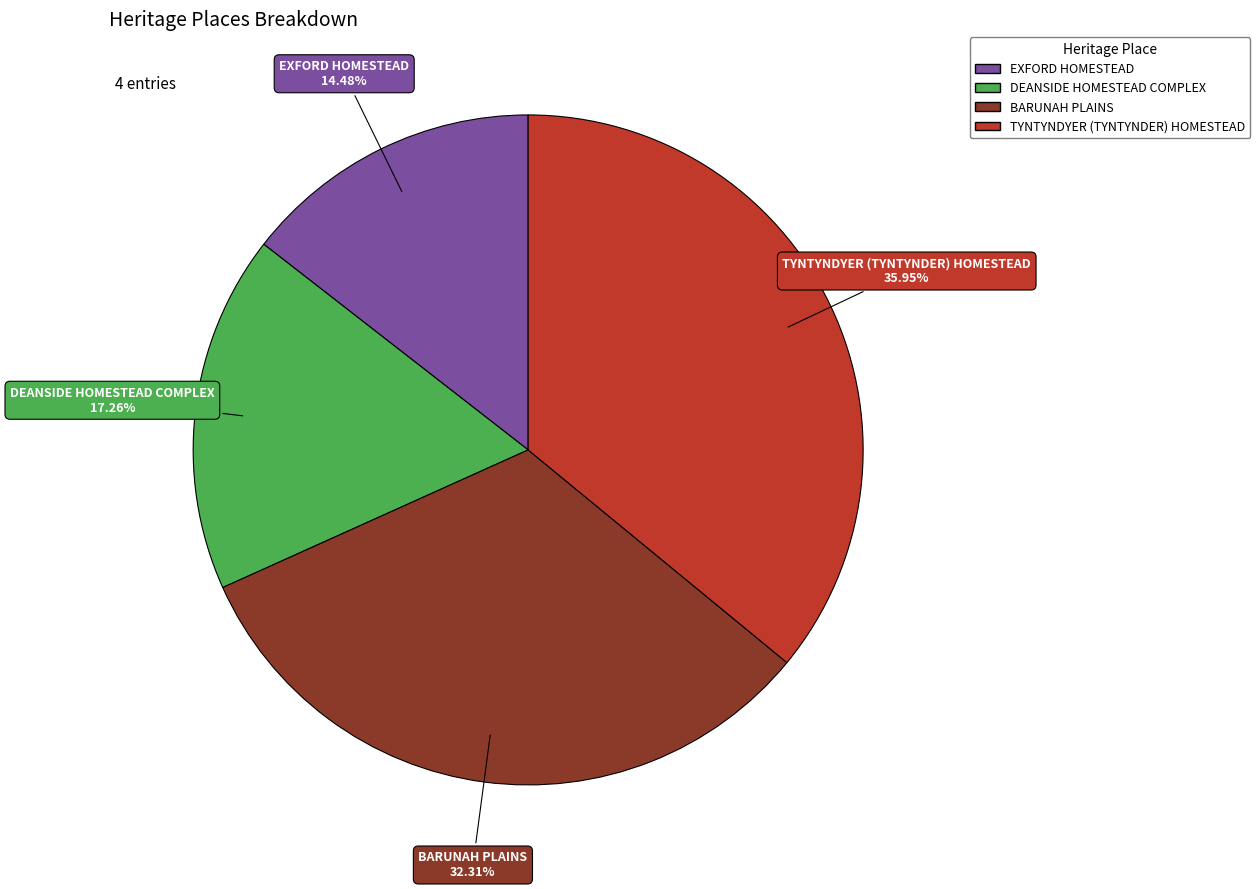

To the nearest percent, what portion does BARUNAH PLAINS represent?

32%